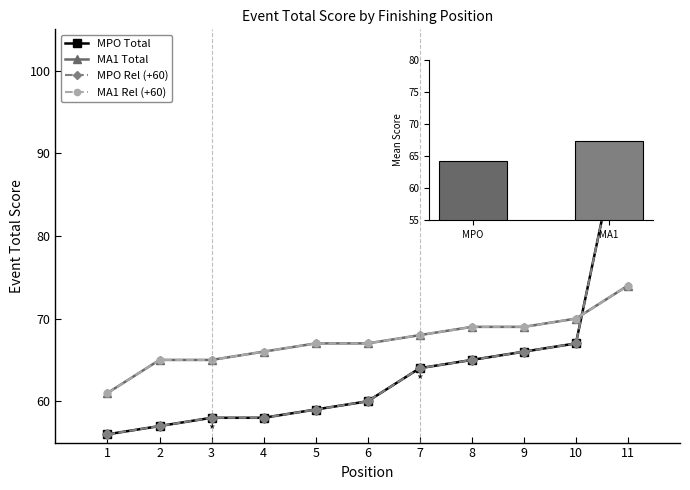

Rank the categories by MA1_rel value from lowest to highest.

1, 2, 3, 4, 5, 6, 7, 8, 9, 10, 11